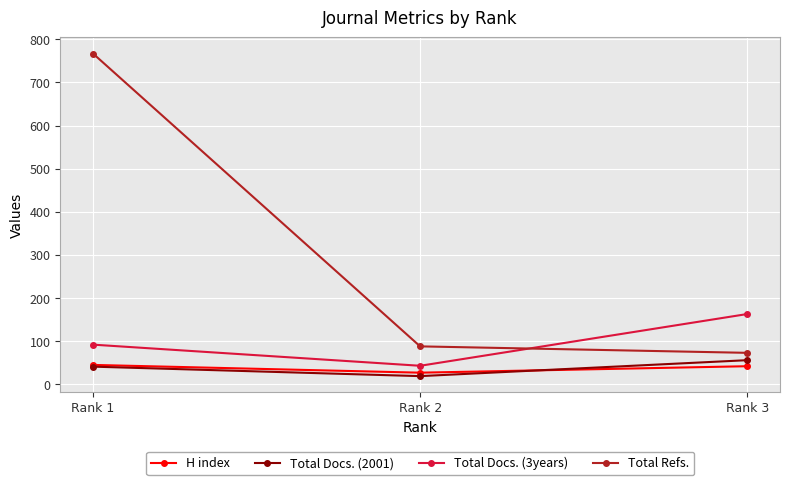

How many lines are shown in the chart?

4